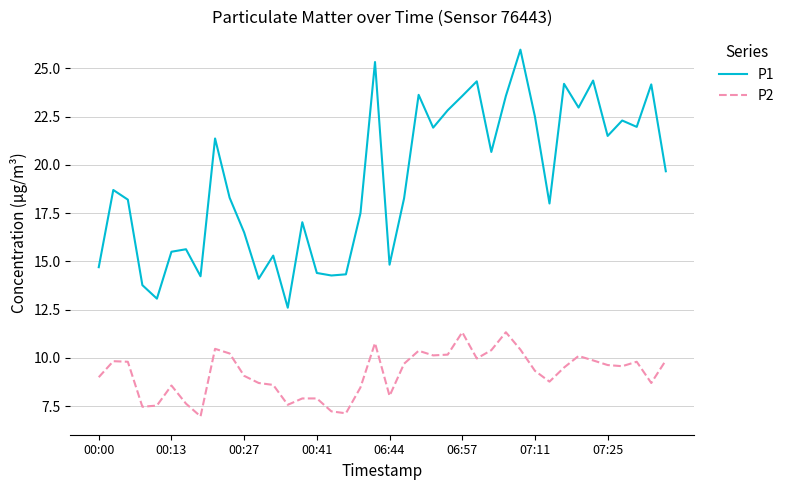

What is the lowest value of the P1 series?

12.6